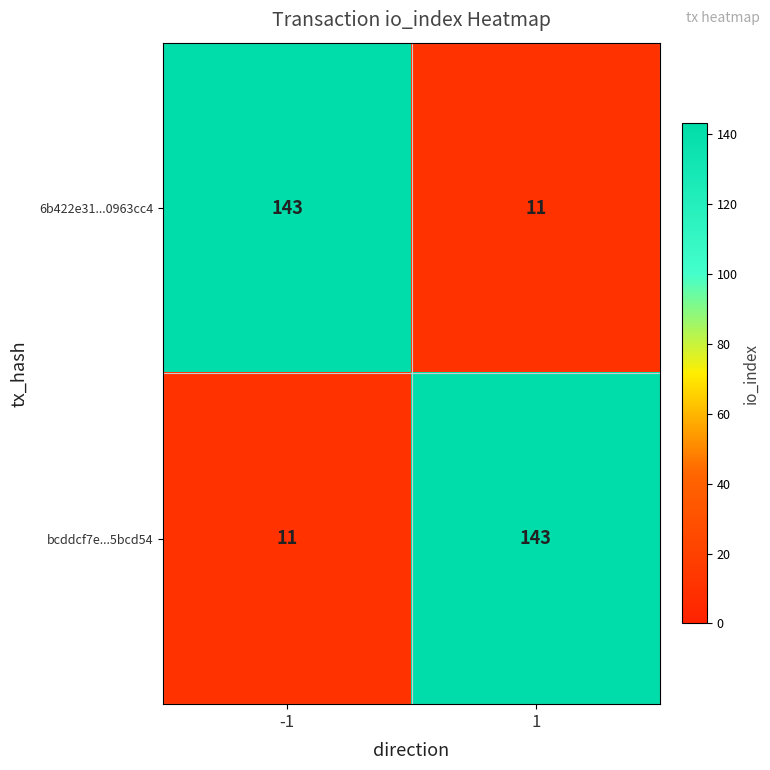

What is the spread (max minus min) of values at 1?

132